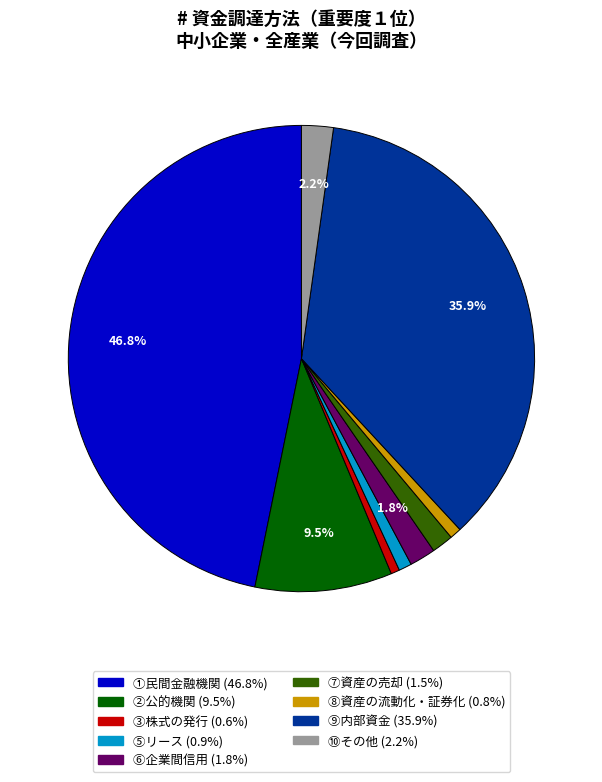

Does any single category account for the majority?

No